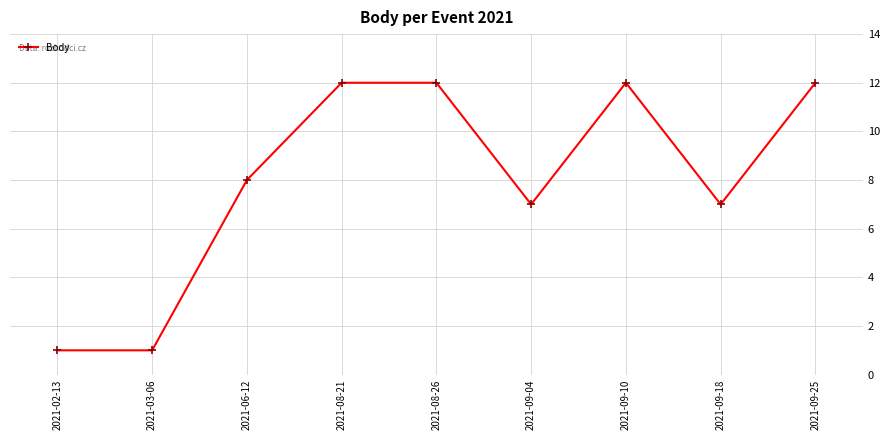

Which has a higher value, 2021-06-12 or 2021-09-10?

2021-09-10